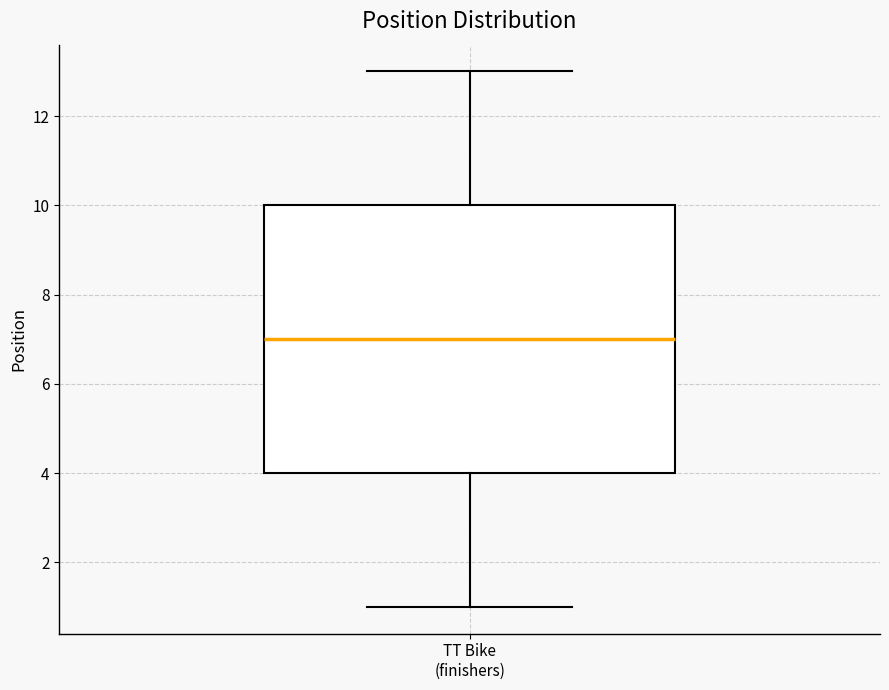

Transcribe this box plot: give where the median line is, the range the box spans, and where the two whiskers end, as read against the y-axis. The values are not printed on the chart, so give them approximately, as read against the axis.

median 7, box 4 to 10, whiskers 1 to 13